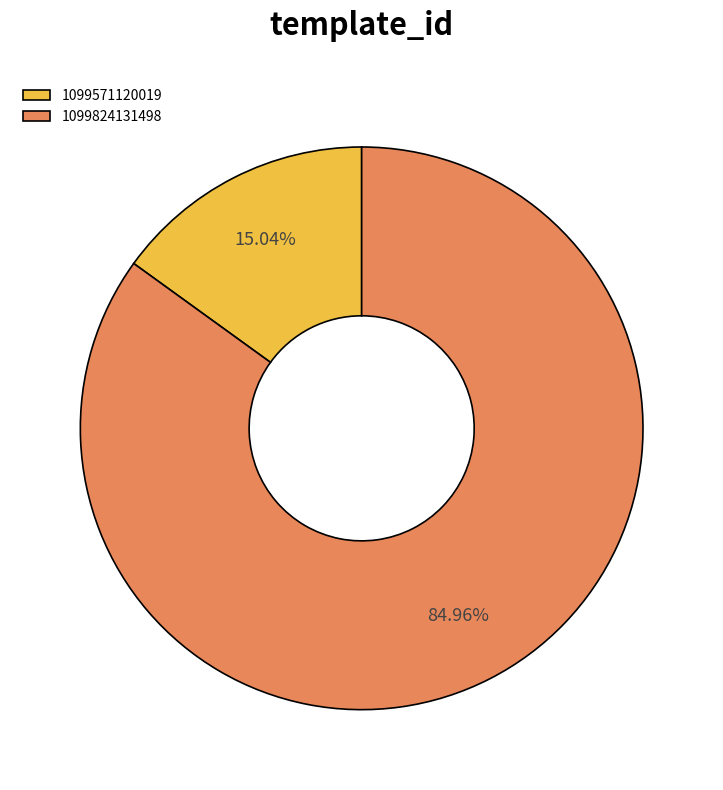

Which slice is the largest?

1099824131498